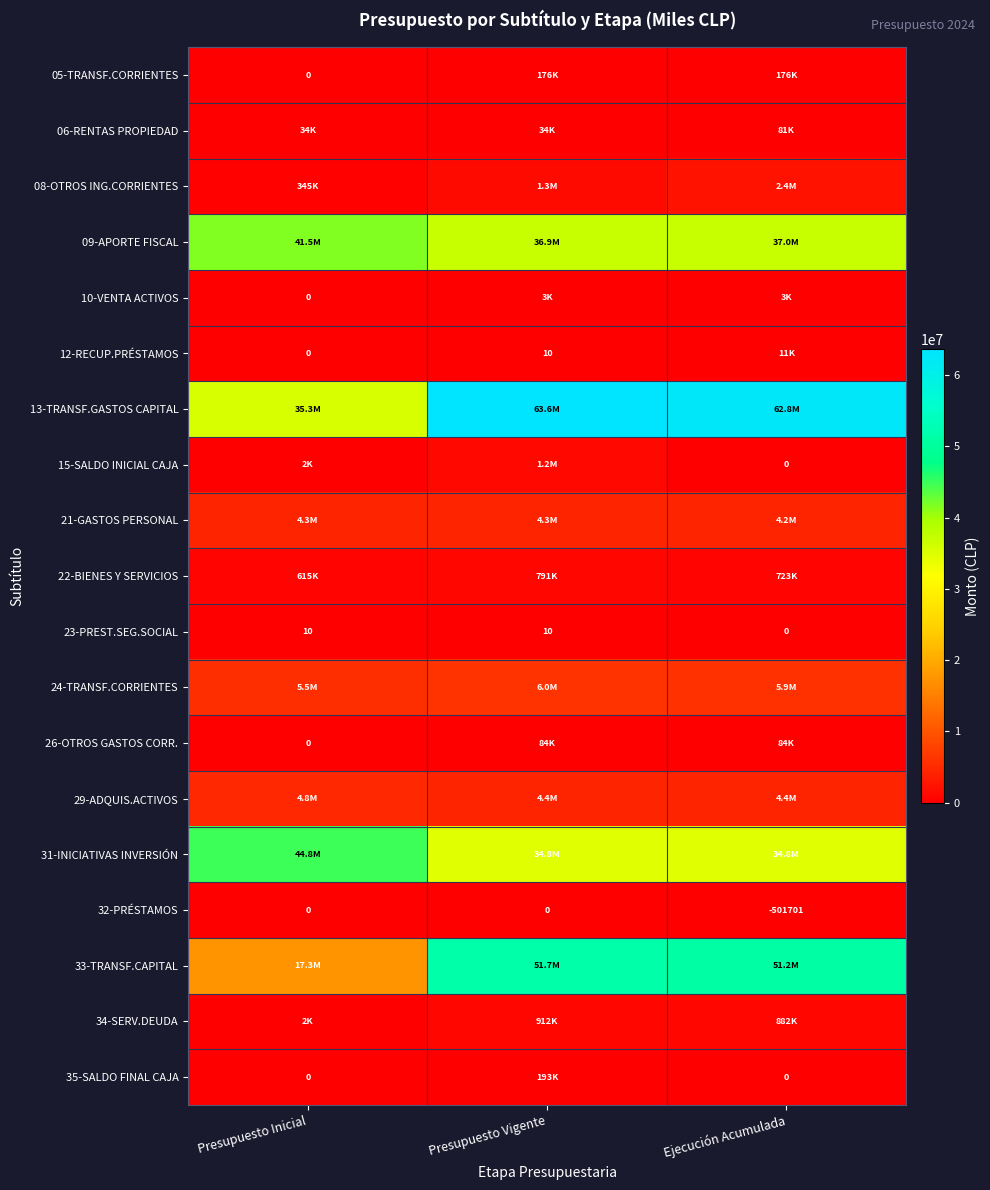

The 23-PREST.SEG.SOCIAL series shows 0 at Ejecución Acumulada. True or false?

True